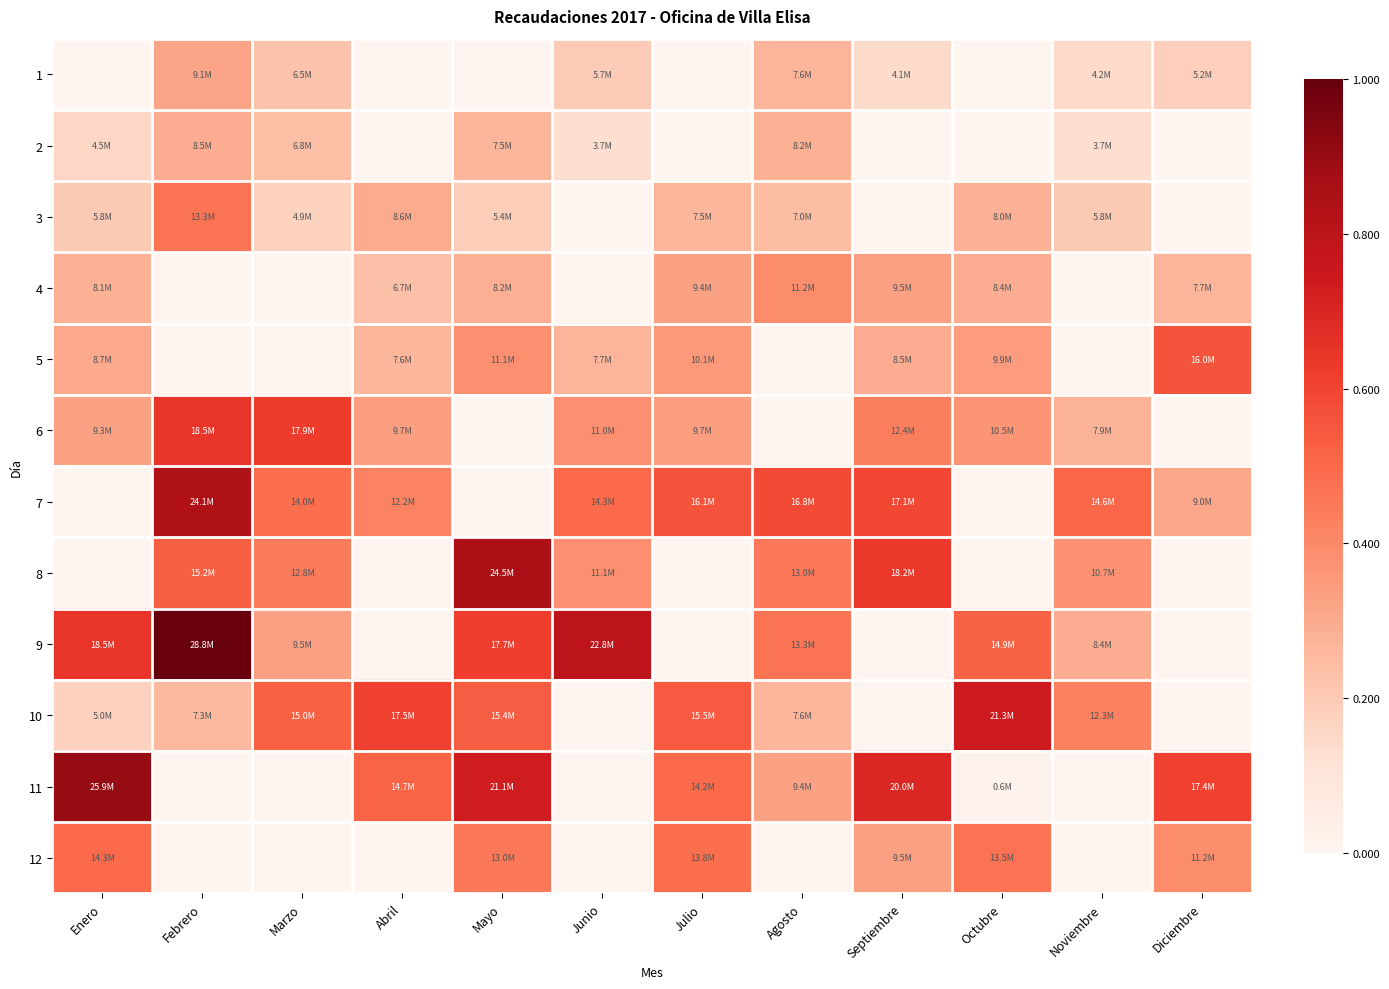

Rank the series at Diciembre from lowest to highest value.

2, 3, 6, 8, 9, 10, 1, 4, 7, 12, 5, 11